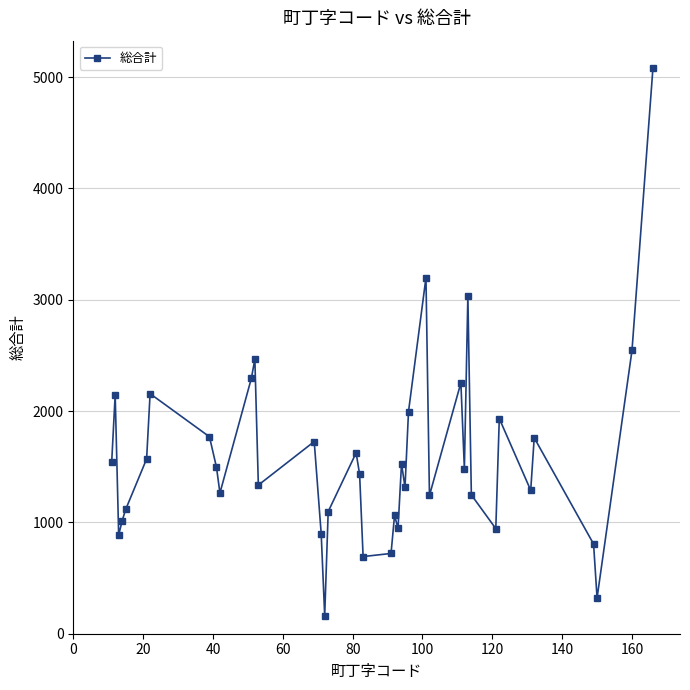

True or false: there are more than 1 points higher than both neighbors.

True